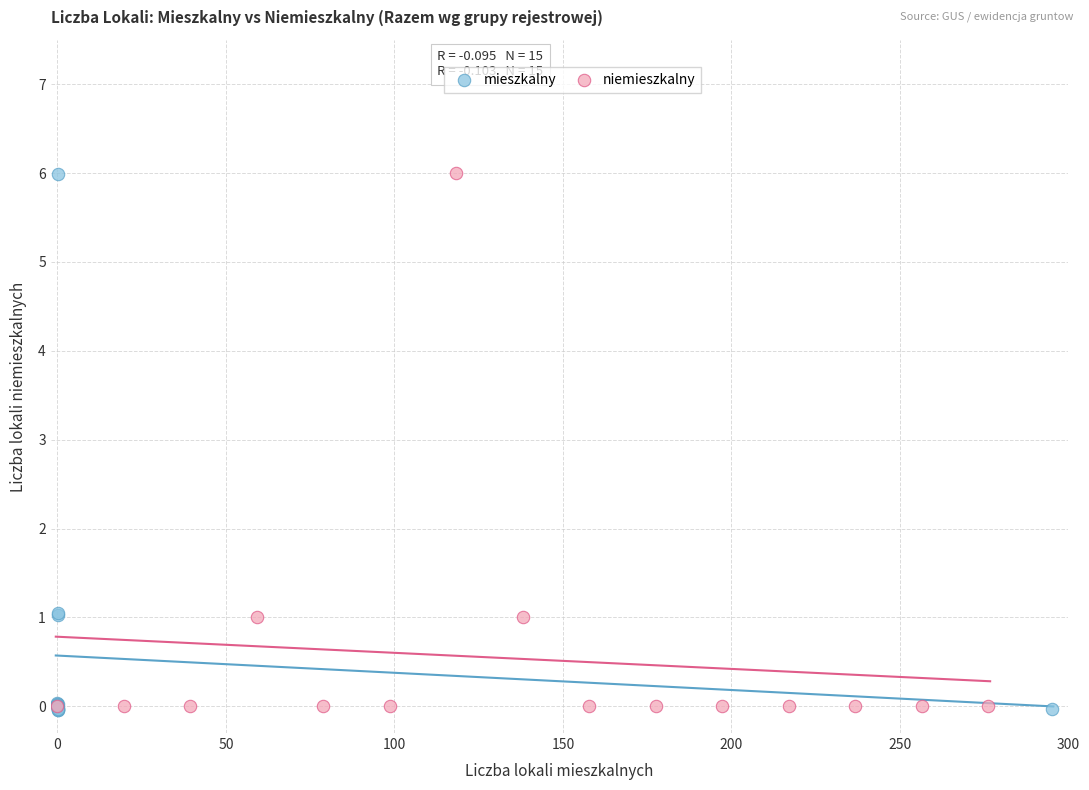

Which series has the widest spread of Y values?

mieszkalny